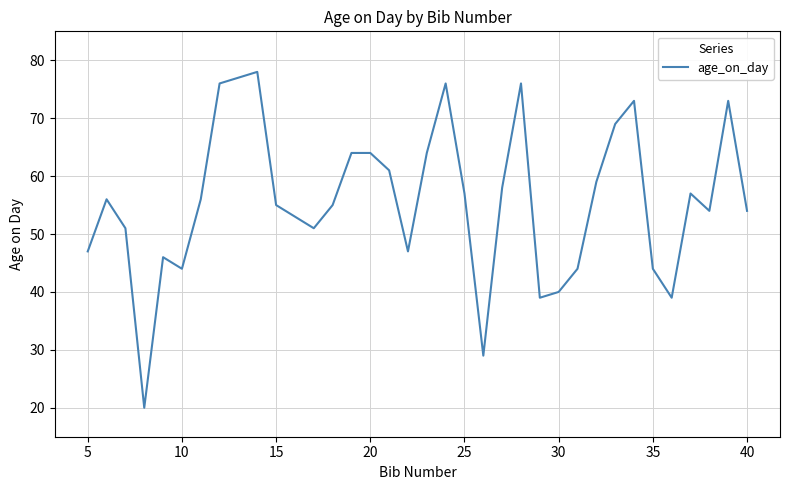

What is the smallest value displayed?

20